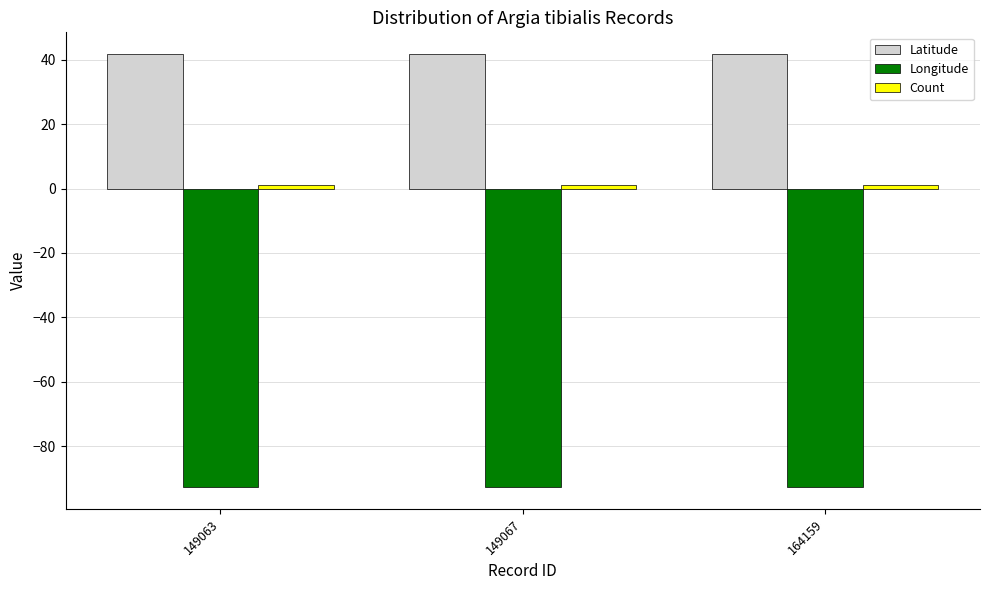

How many bars are there in each group?

3